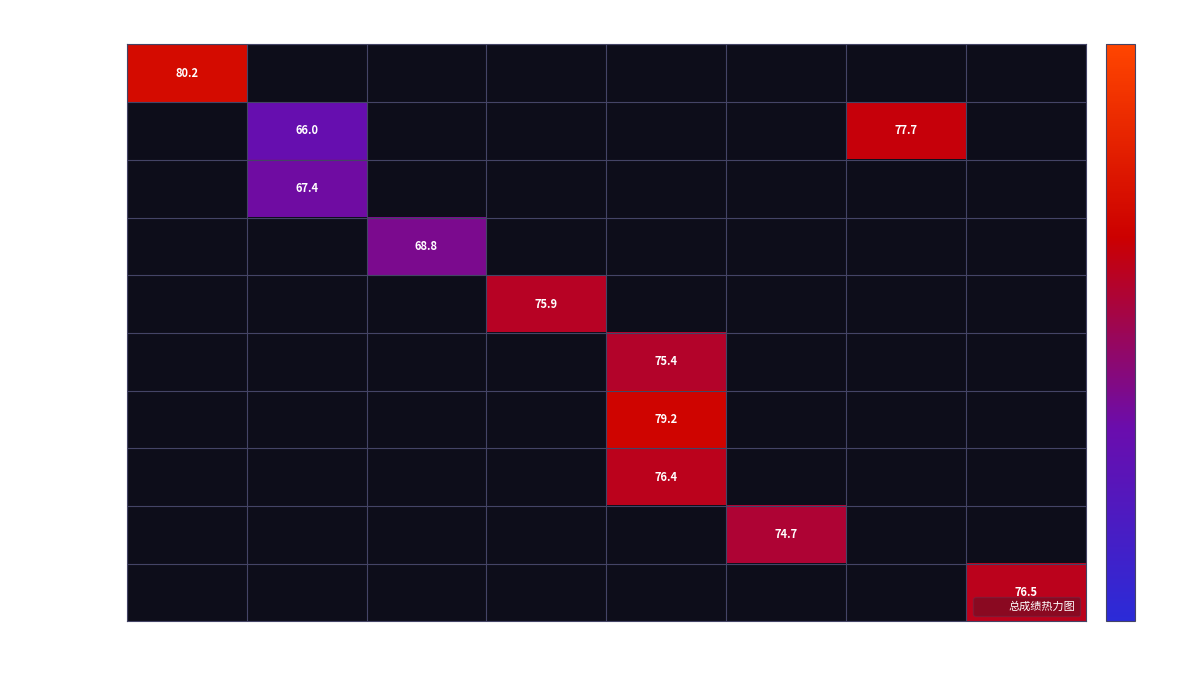

What is the maximum value for 嘉善县疾控中心?

80.2